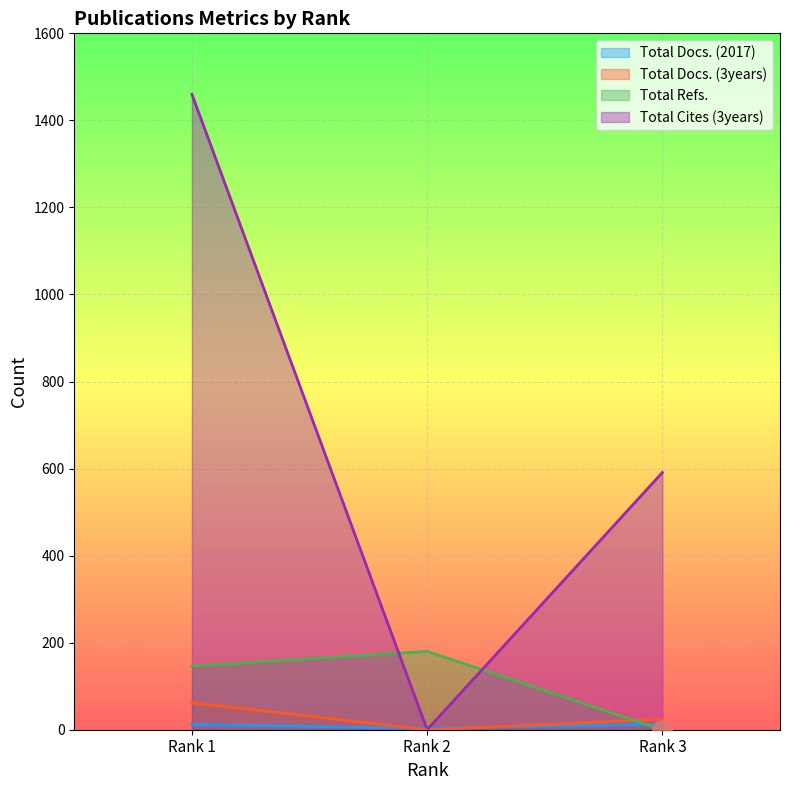

Which series has the largest range (max minus min)?

Total Cites (3years)